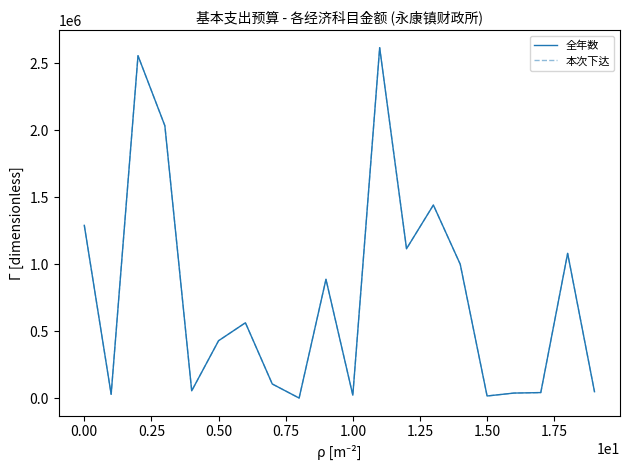

Is this an area chart (filled region under the line)?

No